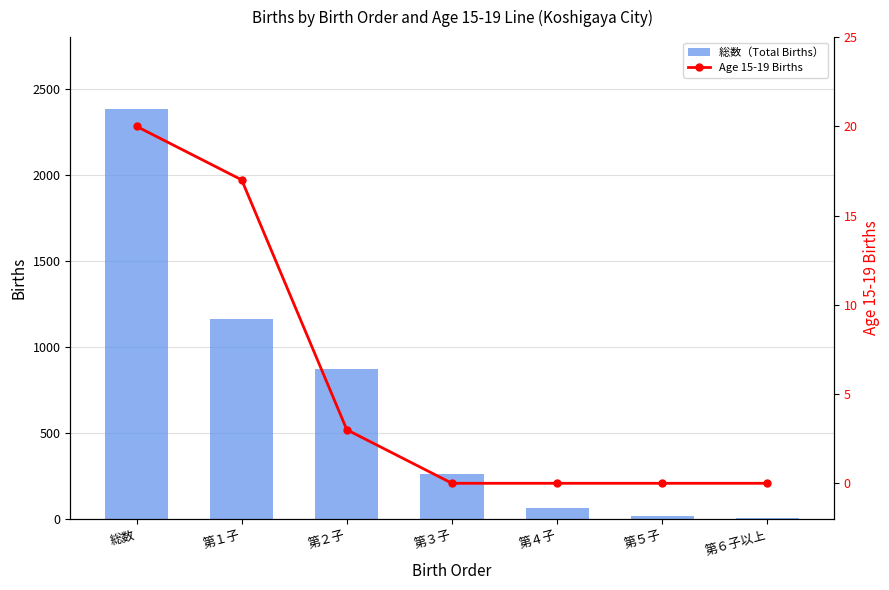

What is the sum of the Age 15-19 Births values at 第１子 and 総数?

37